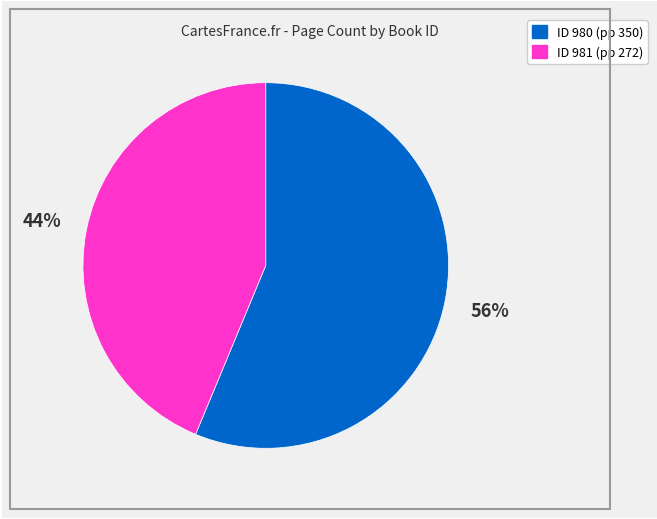

Is there any slice that represents more than half of the pie?

Yes